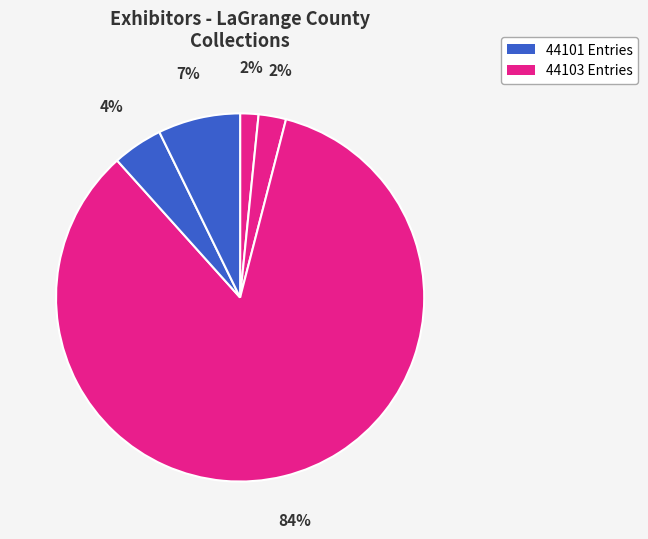

To the nearest percent, what is the difference between the largest and smallest slice percentages?

83%